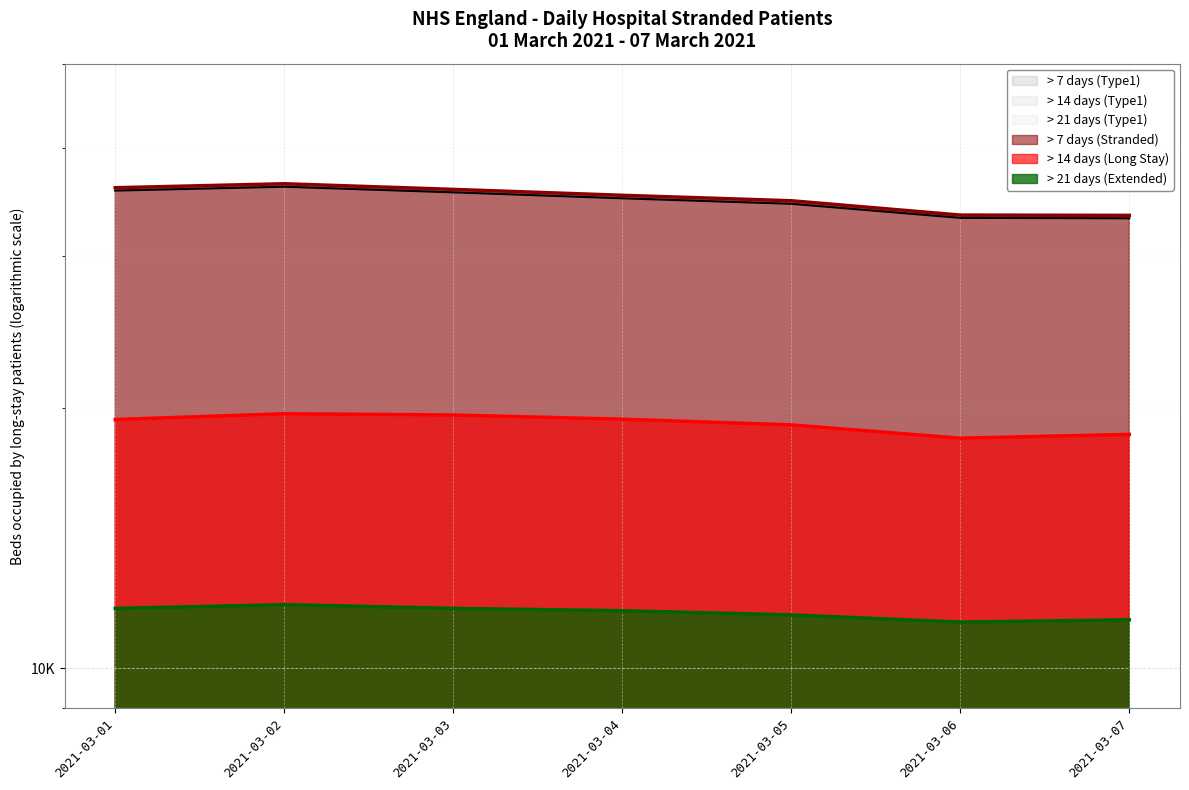

What is the spread (max minus min) of values at 2021-03-07?

22009